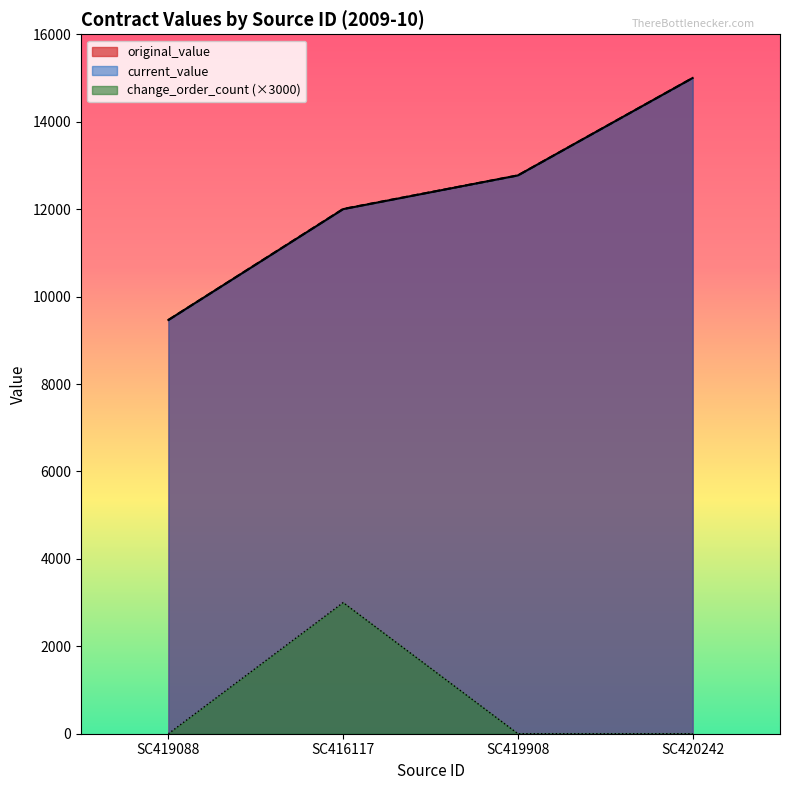

Reading right to left, extract all data points from this chart.

original_value: SC420242=15000.0	SC419908=12771.6	SC416117=12000.0	SC419088=9464.8
current_value: SC420242=15000.0	SC419908=12771.6	SC416117=12004.1	SC419088=9464.8
change_order_count: SC420242=0.0	SC419908=0.0	SC416117=3000.0	SC419088=0.0